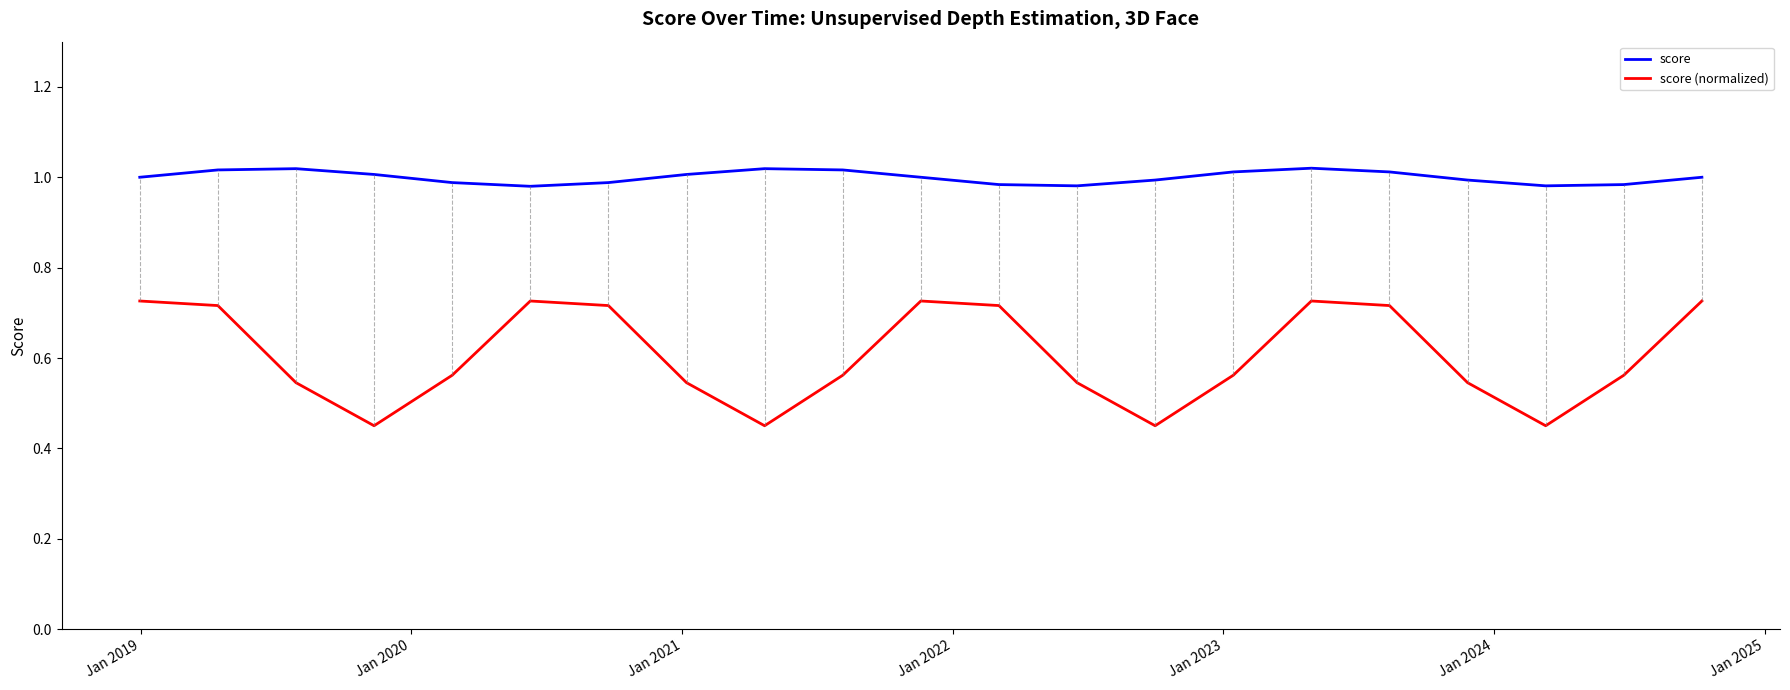

Which series has the widest spread of values?

score (normalized)